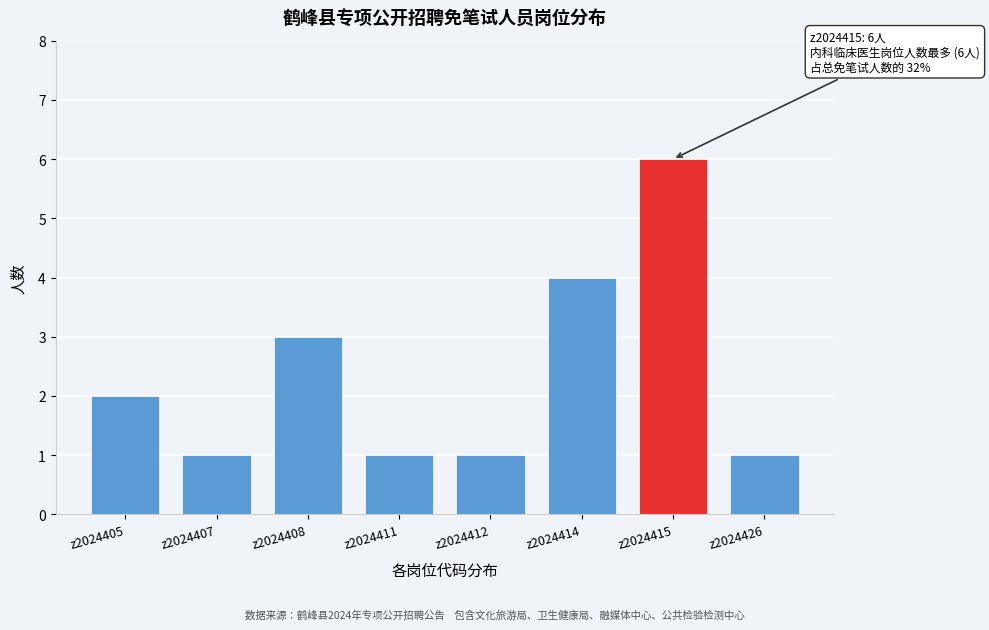

Reading right to left, transcribe all the data shown in this chart.

z2024426=1	z2024415=6	z2024414=4	z2024412=1	z2024411=1	z2024408=3	z2024407=1	z2024405=2